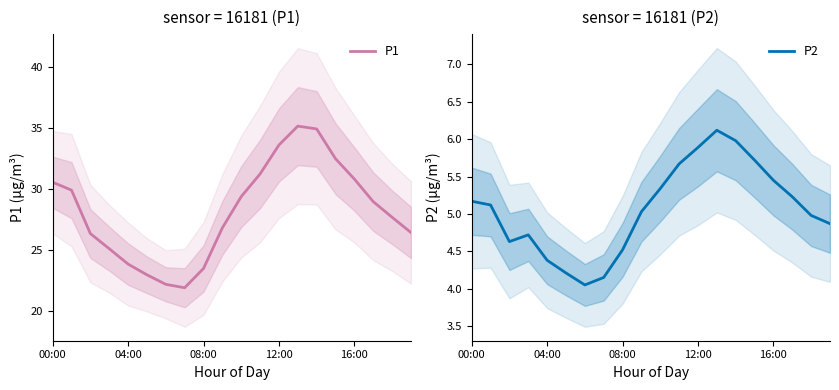

Reading right to left, extract all data points from this chart.

P1: 26.4	27.6	28.9	30.8	32.5	34.9	35.1	33.6	31.2	29.3	26.8	23.4	21.9	22.1	22.9	23.8	25.1	26.3	29.9	30.5
P2: 4.9	5.0	5.2	5.5	5.7	6.0	6.1	5.9	5.7	5.3	5.0	4.5	4.2	4.0	4.2	4.4	4.7	4.6	5.1	5.2